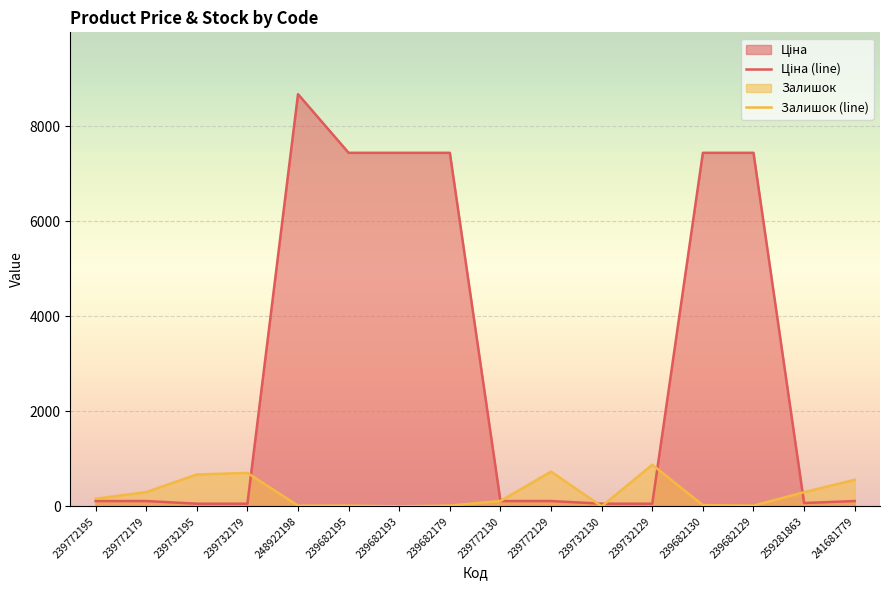

What is the difference between the Ціна (line) values at 239682195 and 259281863?

7366.1